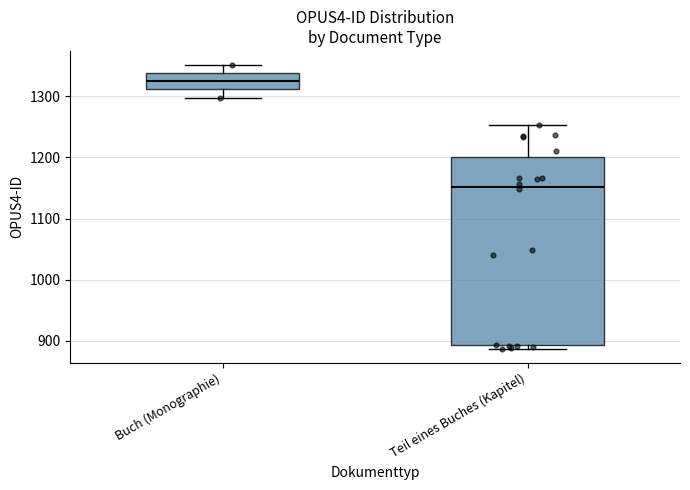

Which box's median line is the lowest?

Teil eines Buches (Kapitel)